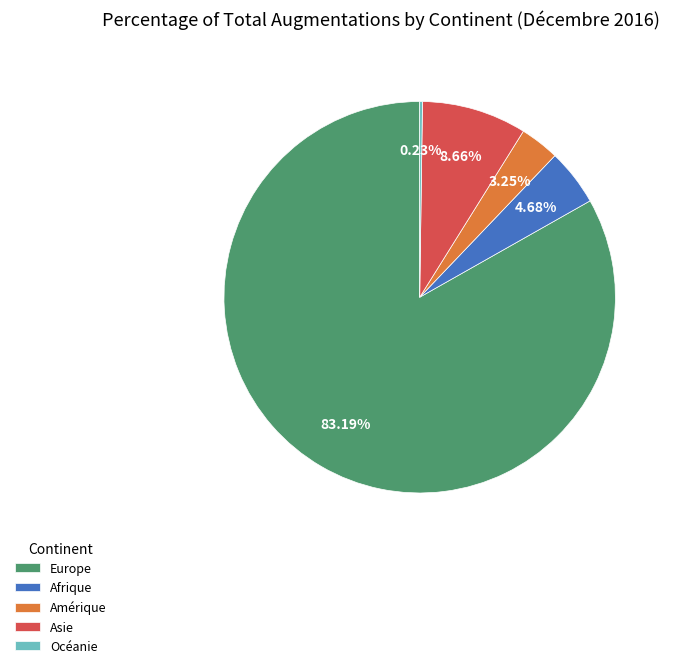

To the nearest percent, what portion does Amérique represent?

3%